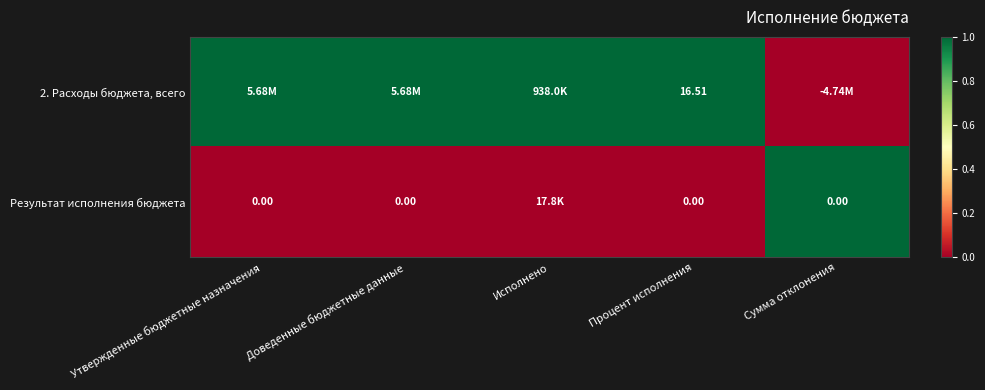

Rank the categories by 2. Расходы бюджета, всего value from highest to lowest.

Утвержденные бюджетные назначения, Доведенные бюджетные данные, Исполнено, Процент исполнения, Сумма отклонения